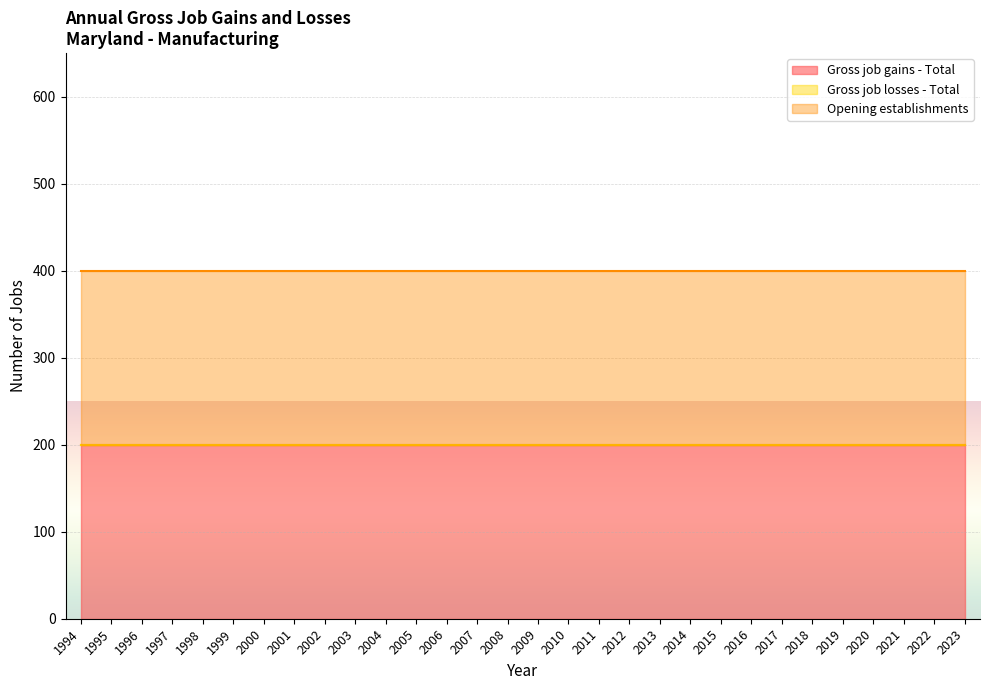

At which category is the sum across all series the highest?

1994